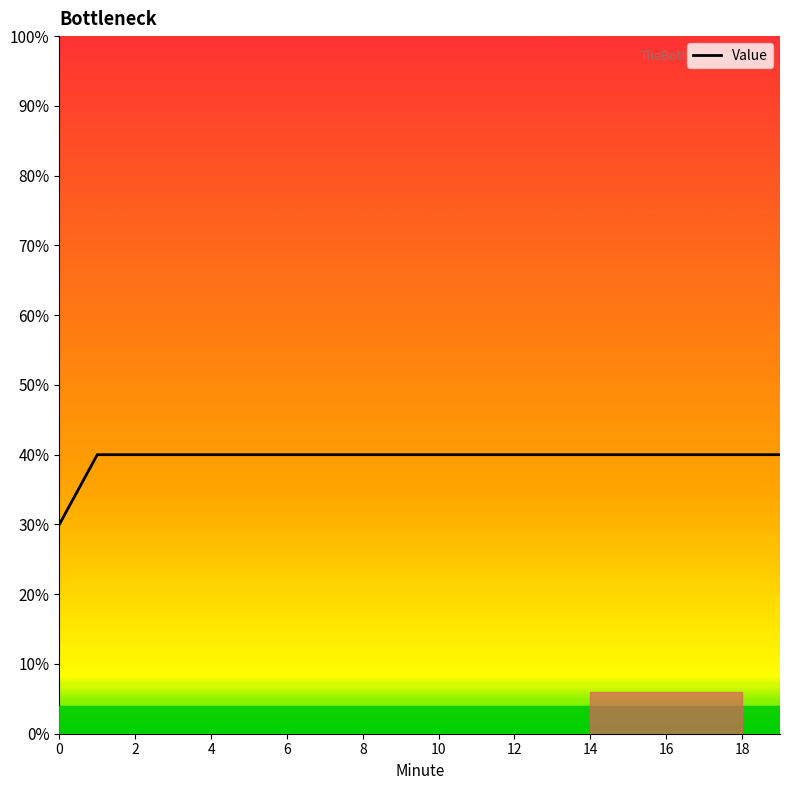

Does the chart display data point markers on the line(s)?

No